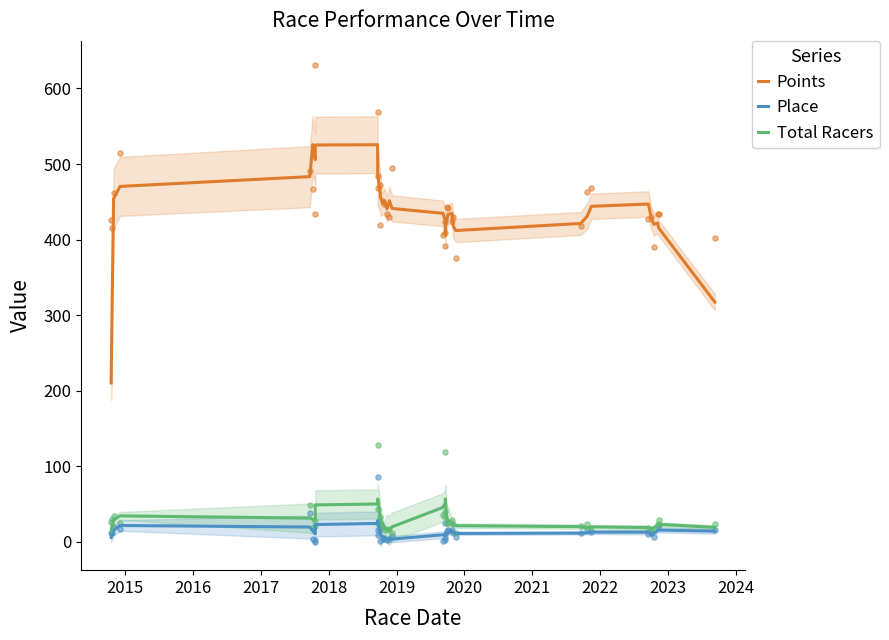

Which series contains the lowest Y value?

Place